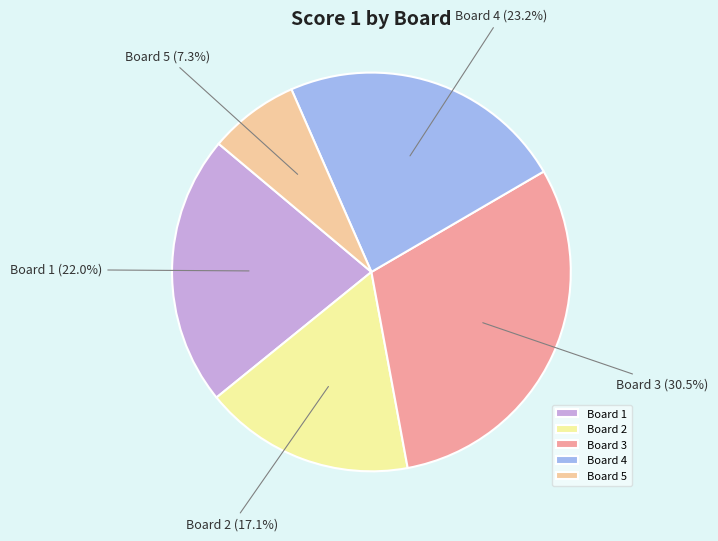

What percentage is the Board 4 slice, to the nearest percent?

23%